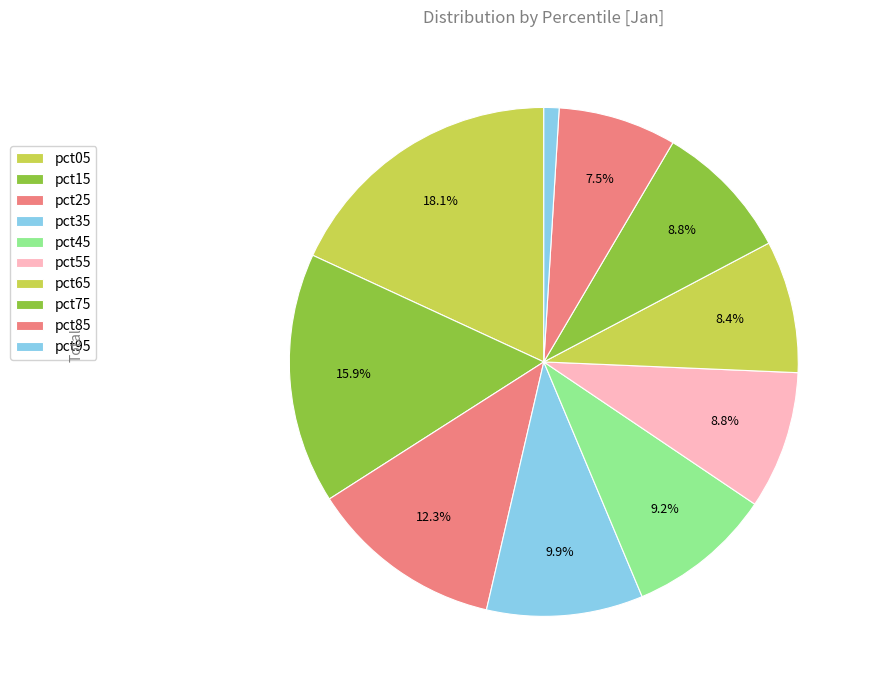

To the nearest percent, what is the combined percentage of pct75 and pct95?

10%